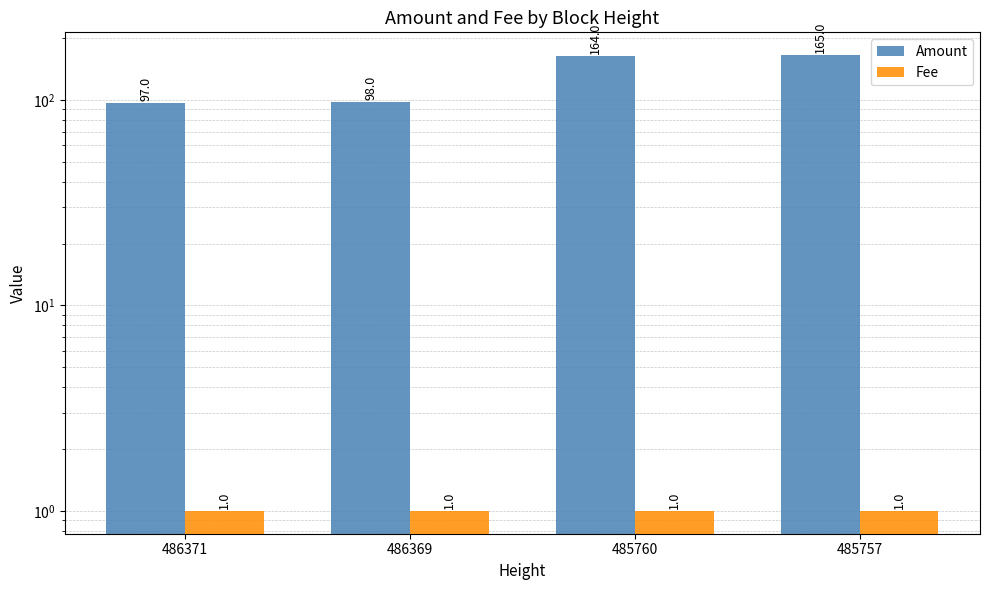

What is the average value of the Fee series?

1